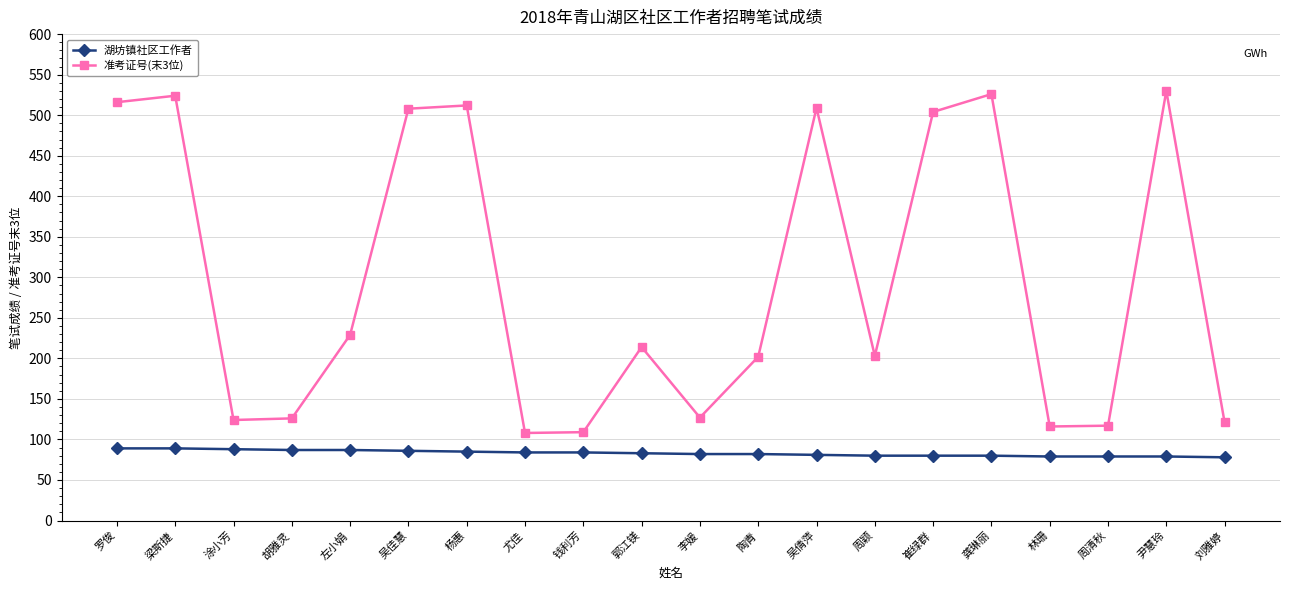

Which series has the largest range (max minus min)?

准考证号(末3位)